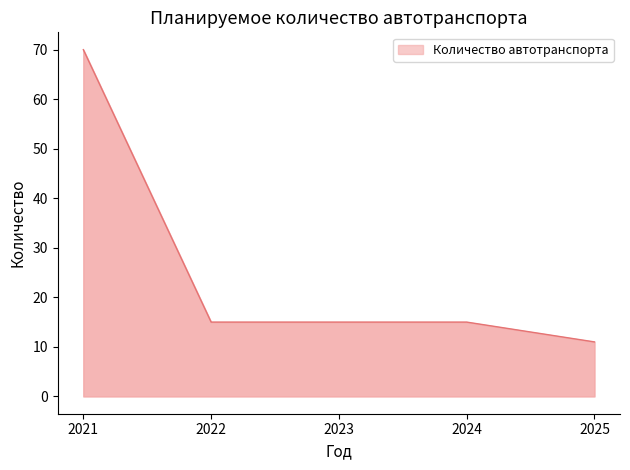

The value at 2022 is 25. True or false?

False